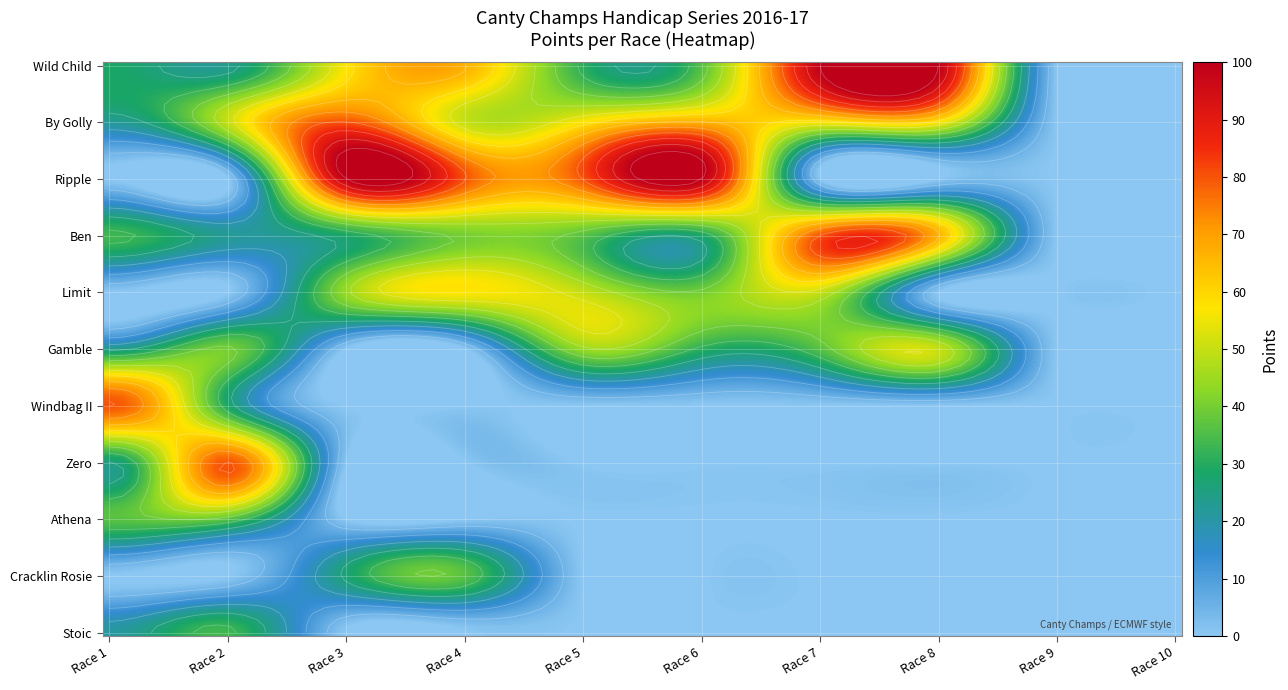

At which category is the sum across all series the highest?

Race 3